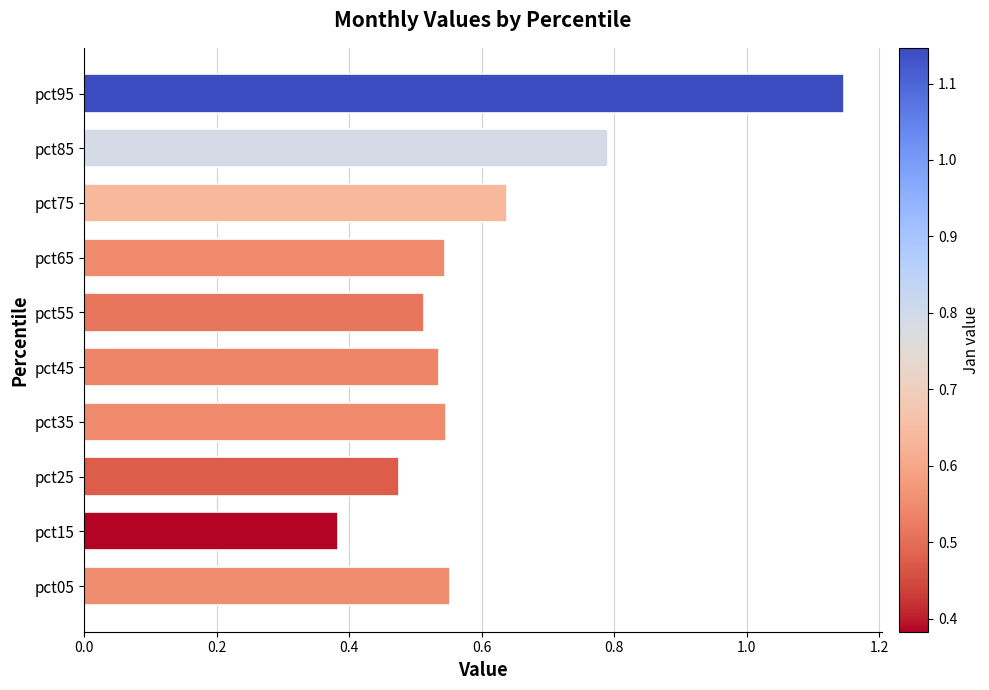

Which label corresponds to the largest value in the chart?

pct95